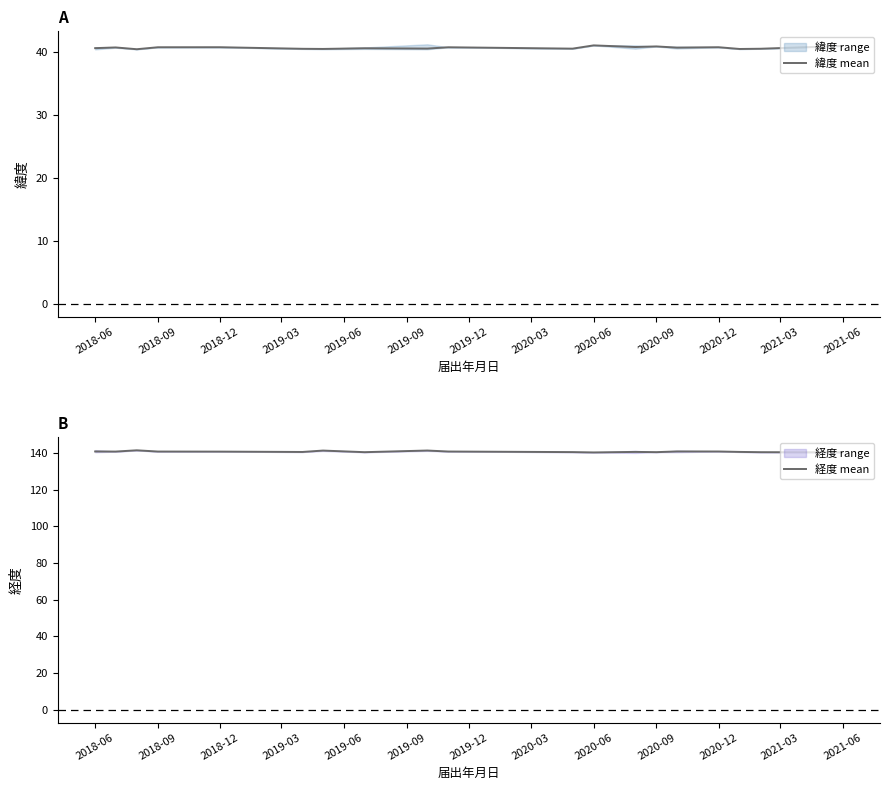

How many lines are shown in the chart?

2